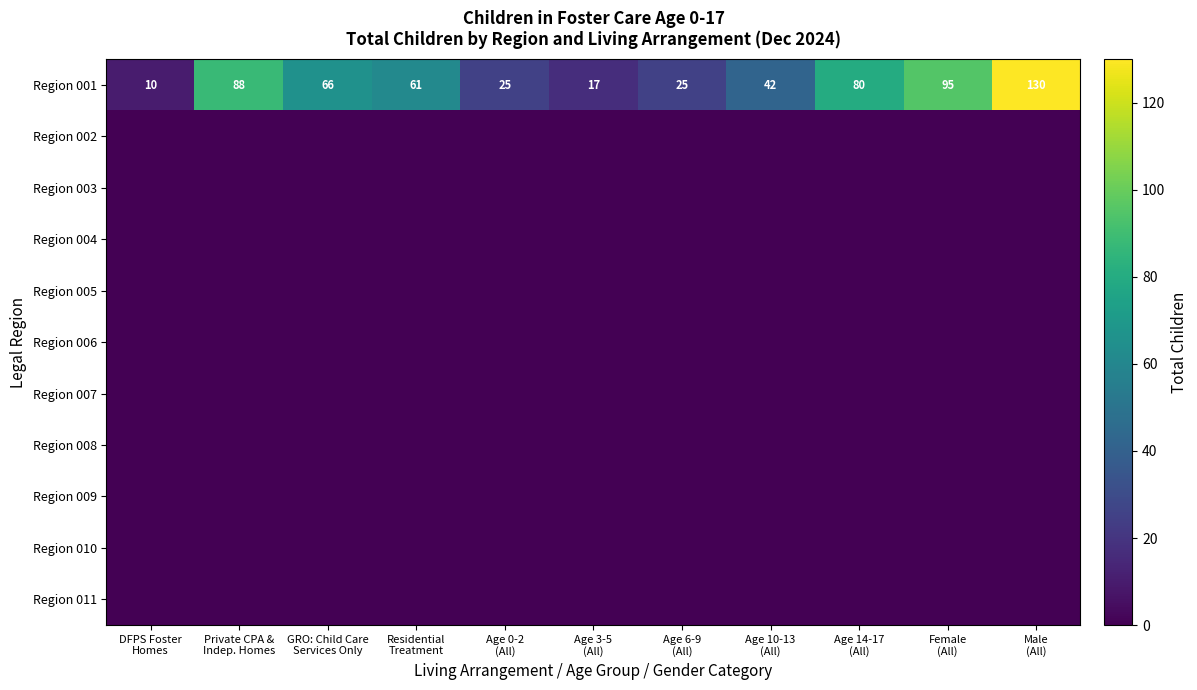

What is the maximum value shown in the chart?

130